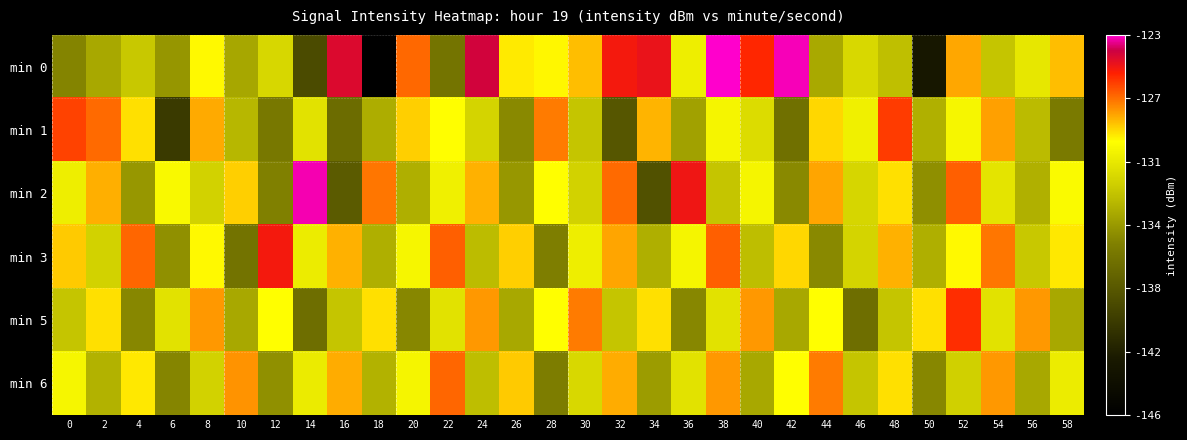

What is the spread (max minus min) of values at 22?

10.2